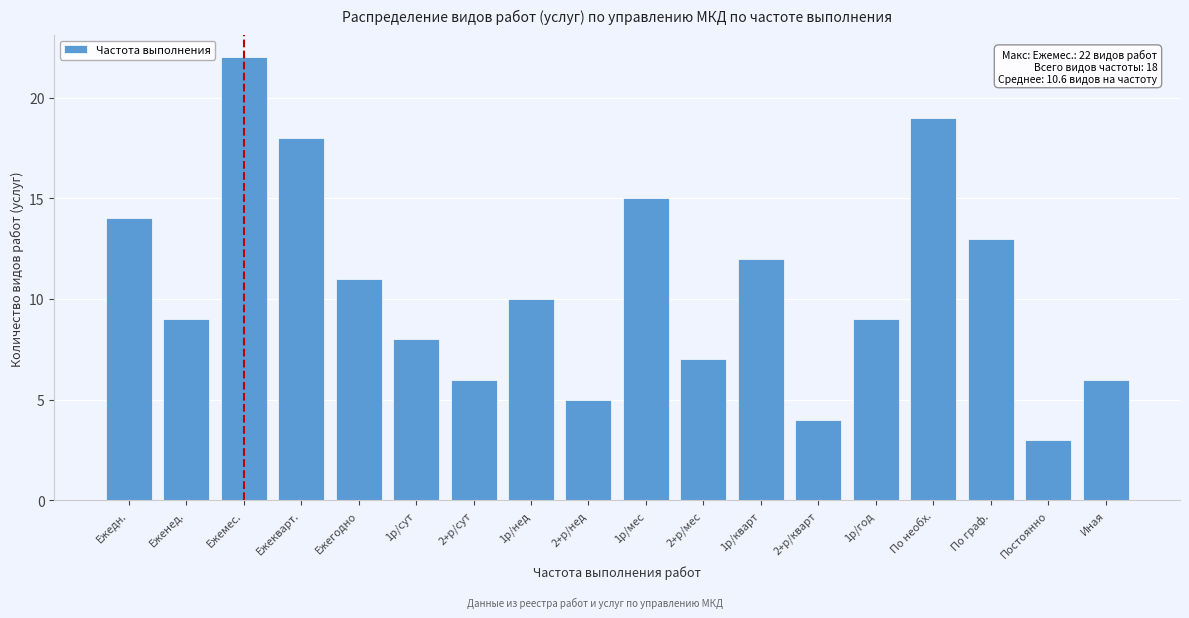

Reading left to right, what are all the values shown in this chart?

14	9	22	18	11	8	6	10	5	15	7	12	4	9	19	13	3	6